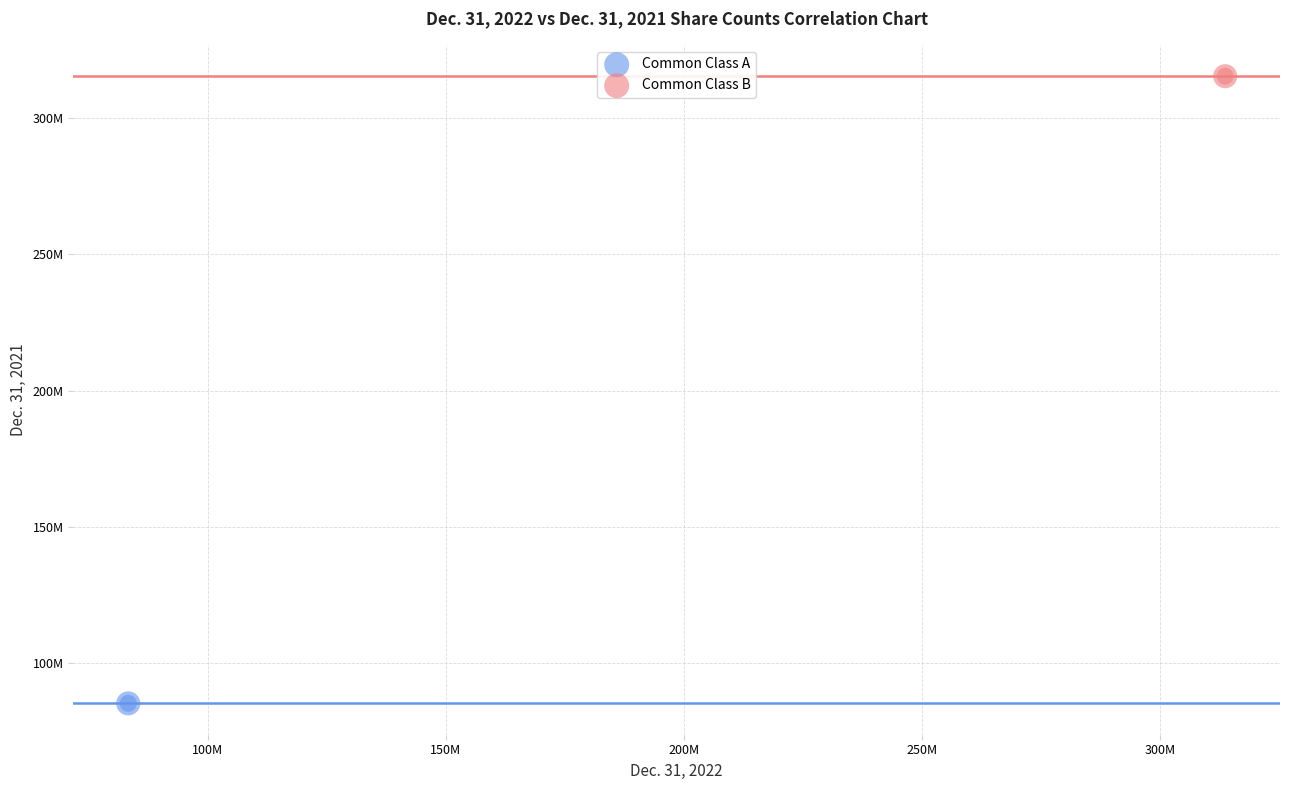

Which series contains the highest Y value?

Common Class B